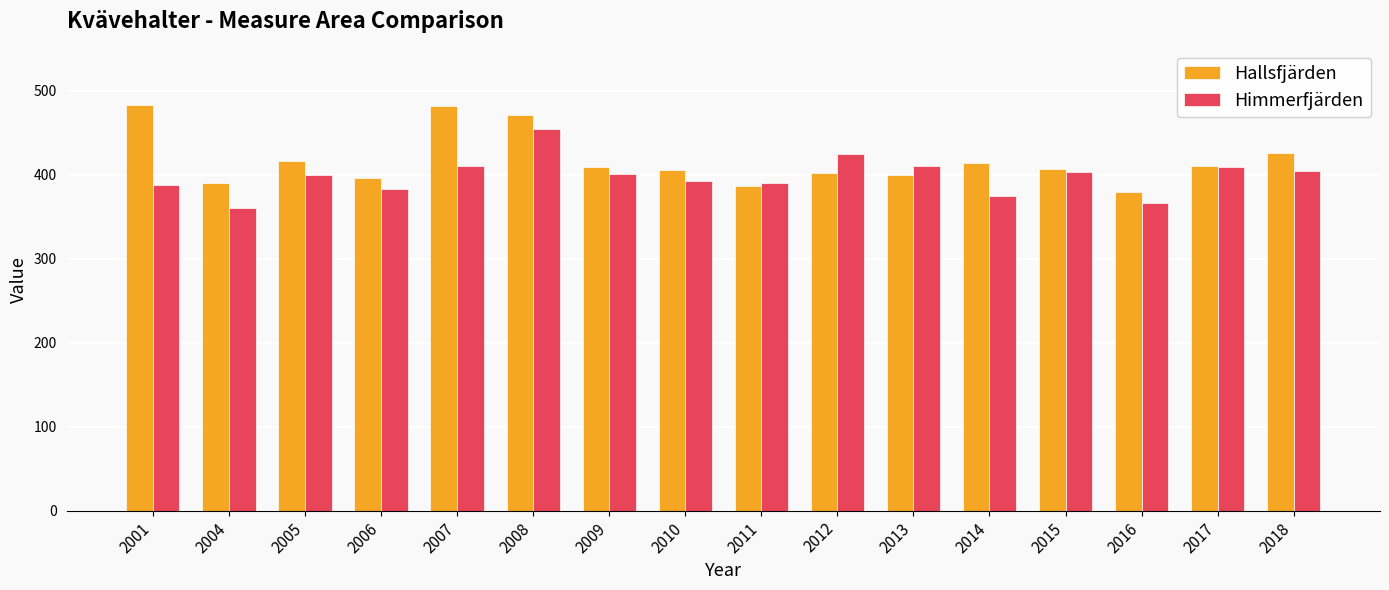

What is the lowest value of the Himmerfjärden series?

360